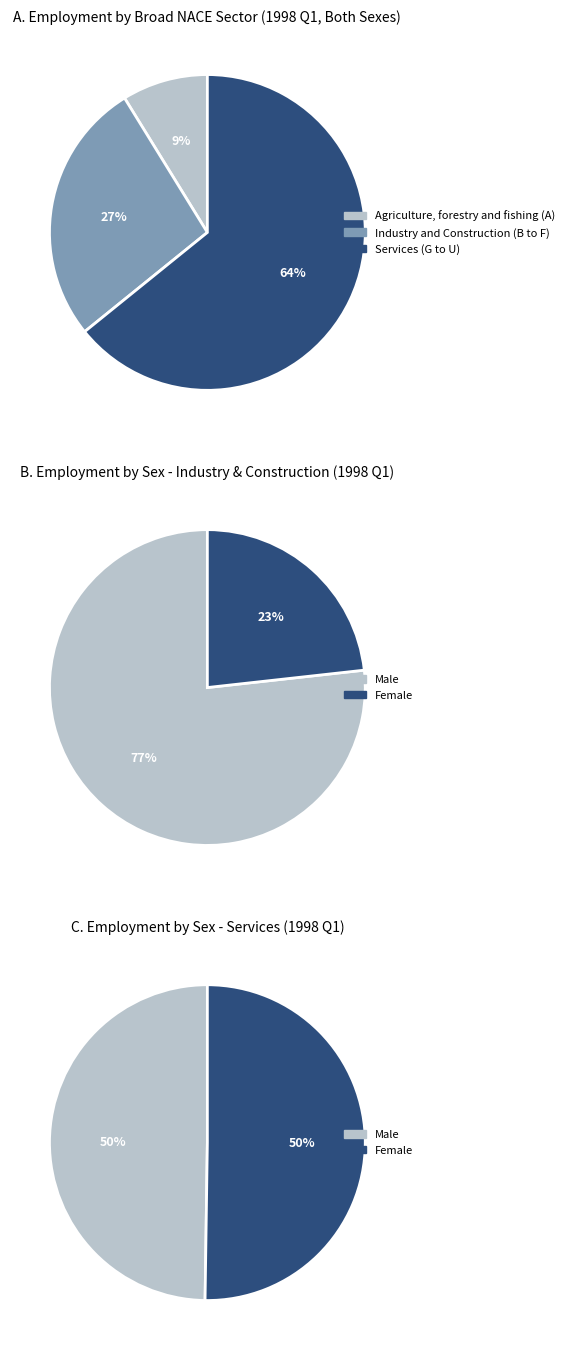

Is the sum of Agriculture, forestry and fishing (A) and Services (G to U) greater than half?

Yes